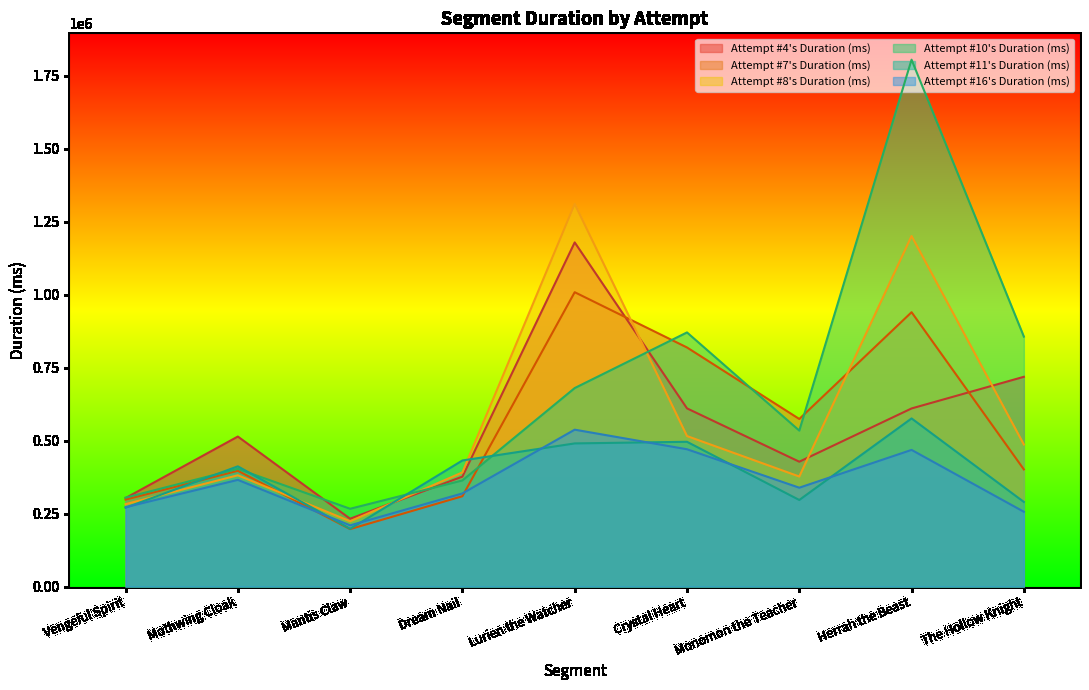

Count the number of categories in the chart.

9